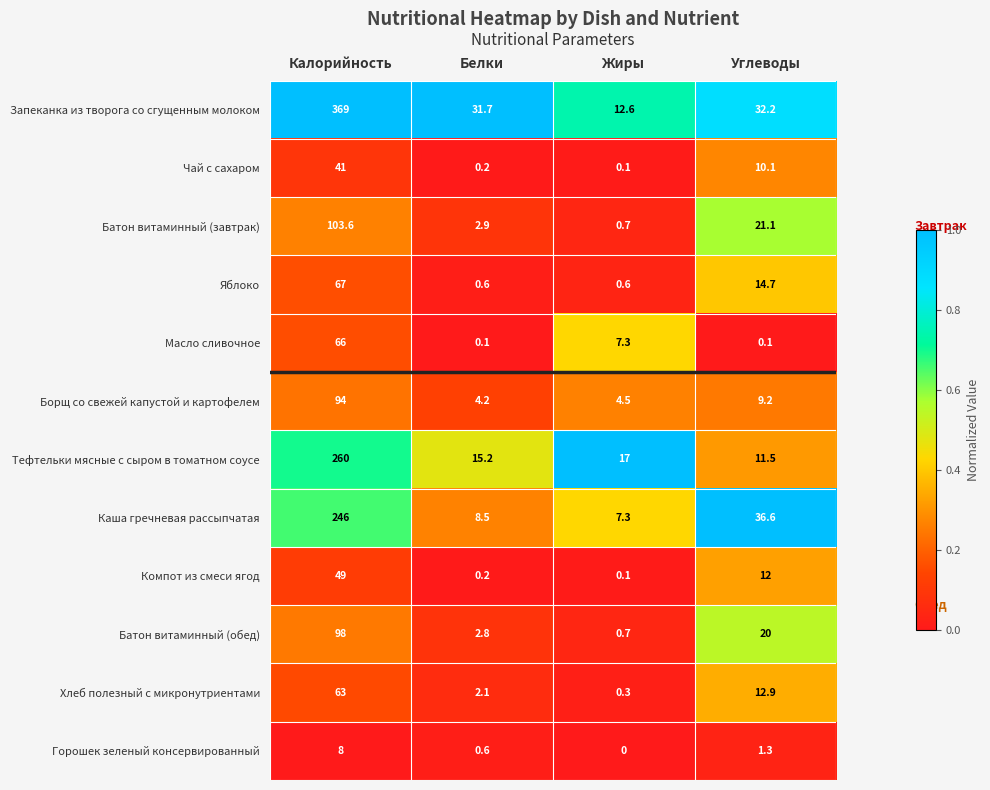

What is the average value of the Батон витаминный (обед) series?

30.4